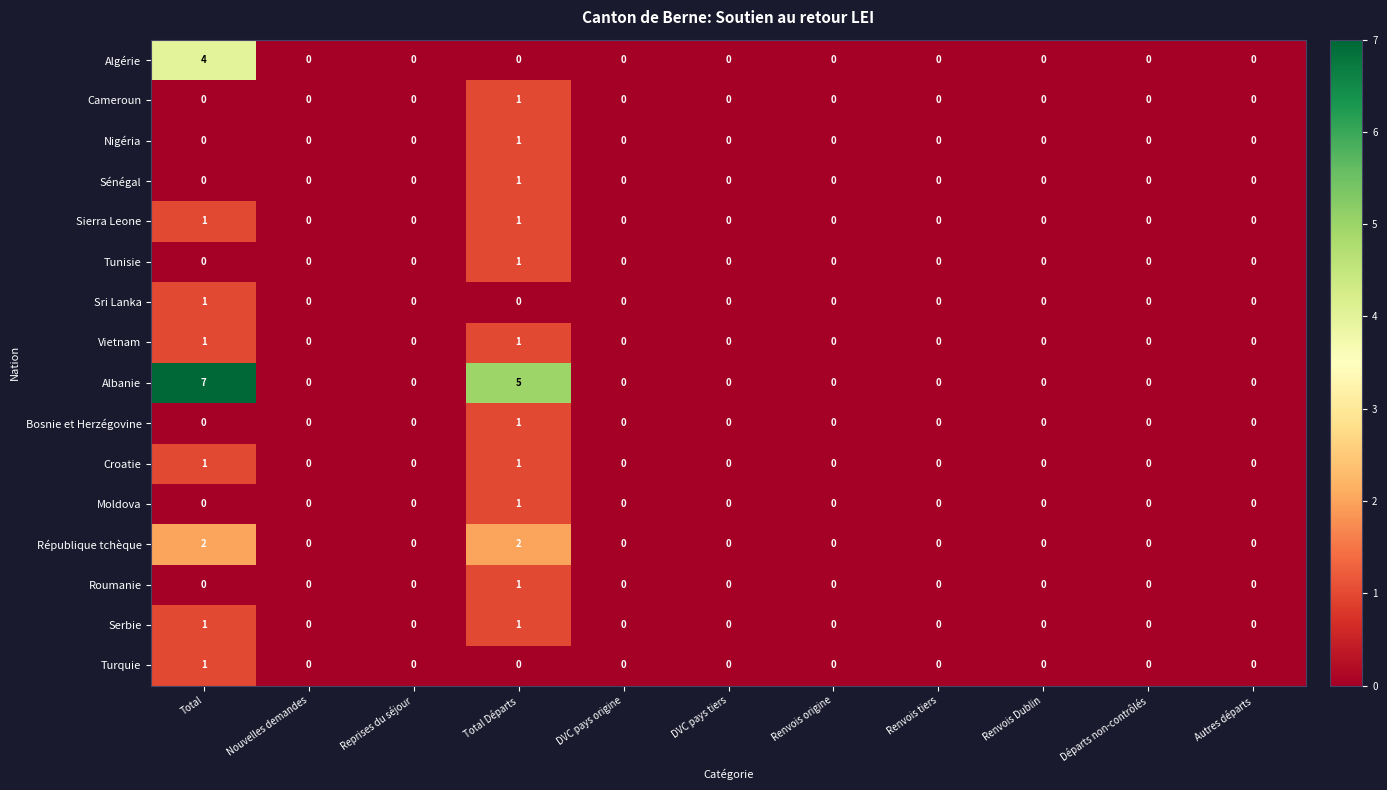

Which series has the widest spread of values?

Albanie